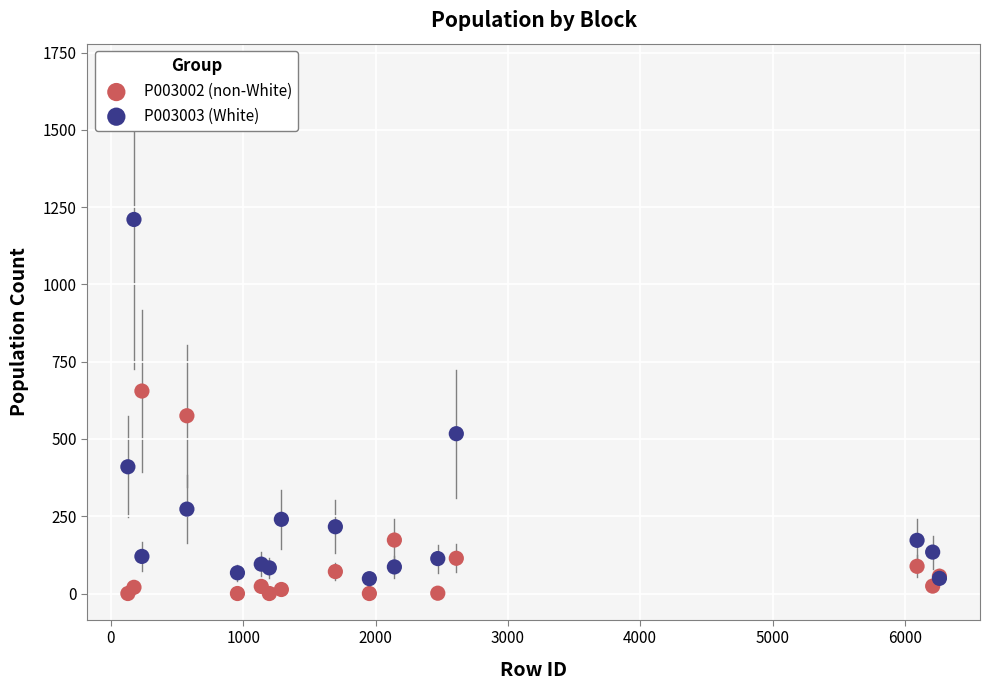

Which series contains the highest Y value?

P003003 (White)